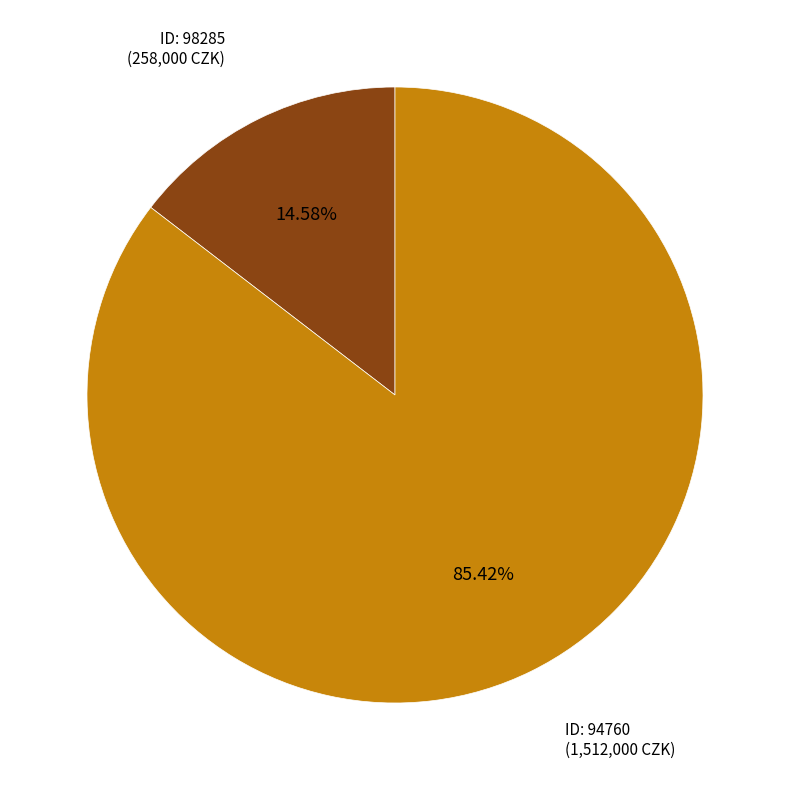

Is there any slice that represents more than half of the pie?

Yes